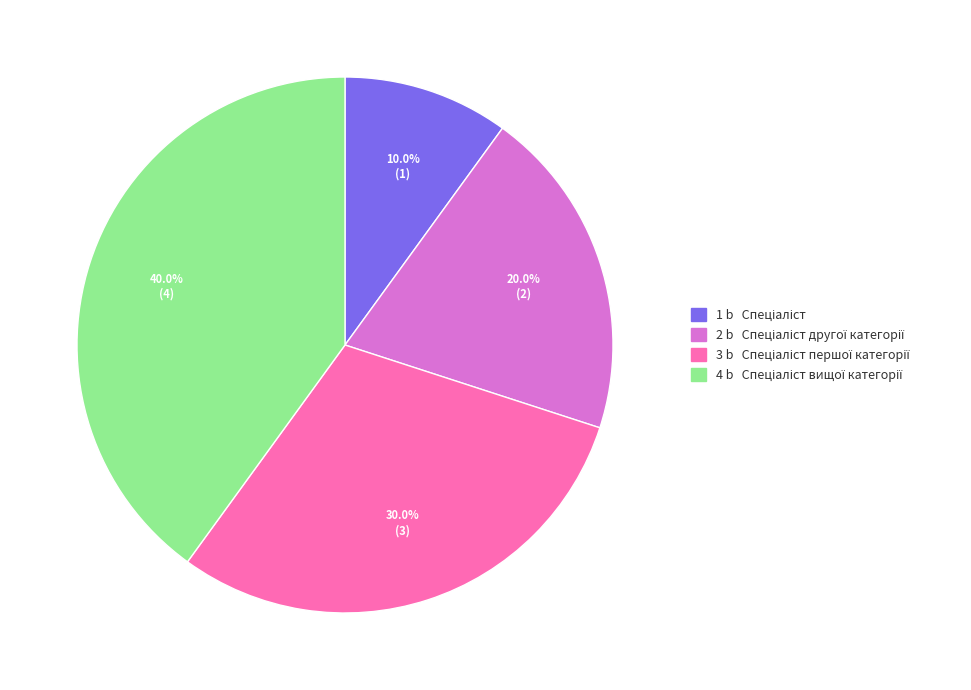

Is there a majority slice in this chart?

No